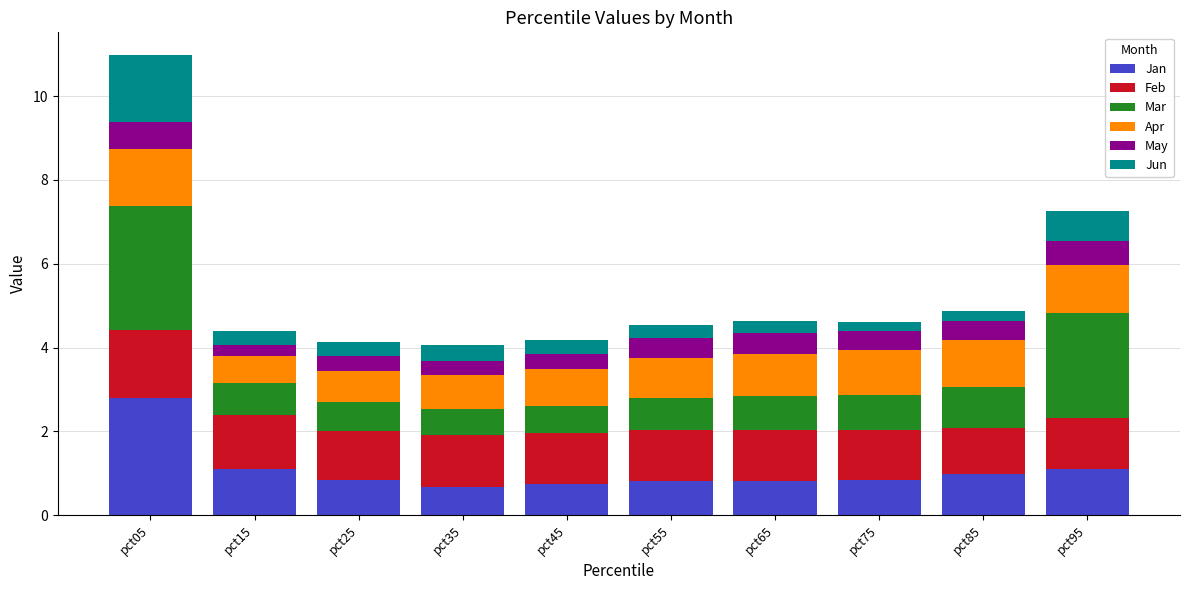

What are all the series names shown in the legend?

Jan, Feb, Mar, Apr, May, Jun